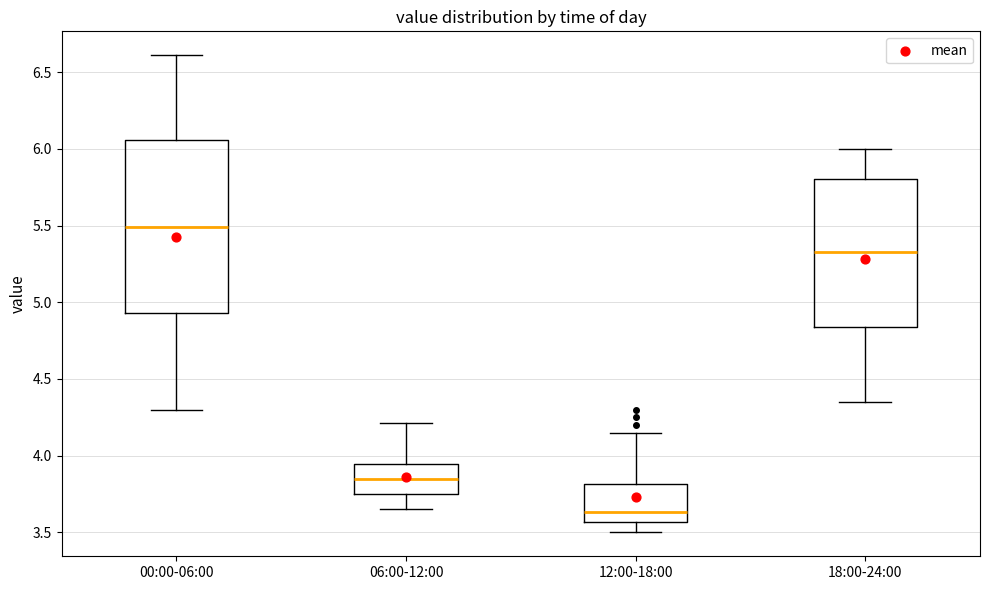

Where is the lower edge of the box for 00:00-06:00 on the y-axis? The values are not printed on the chart, so give them approximately, as read against the axis.

4.95